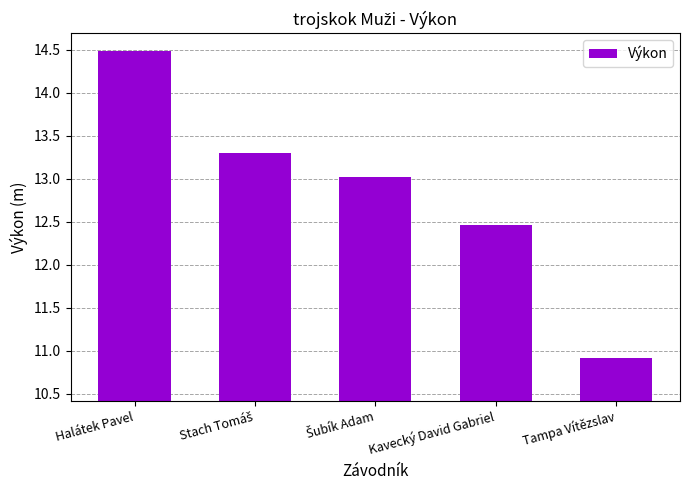

List the labels in order of value, smallest first.

Tampa Vítězslav, Kavecký David Gabriel, Šubík Adam, Stach Tomáš, Halátek Pavel